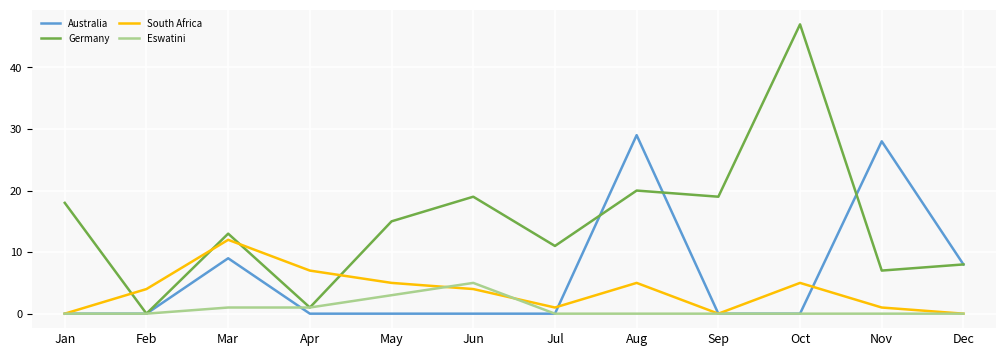

Does the chart display data point markers on the line(s)?

No